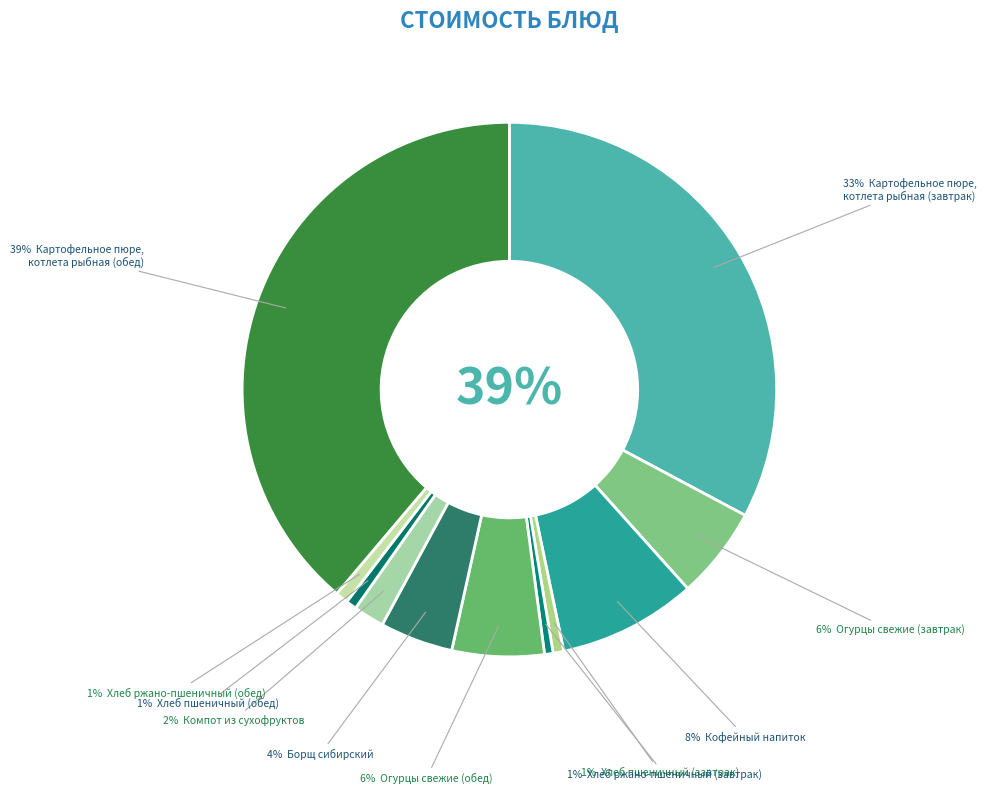

How many segments does this pie chart have?

11